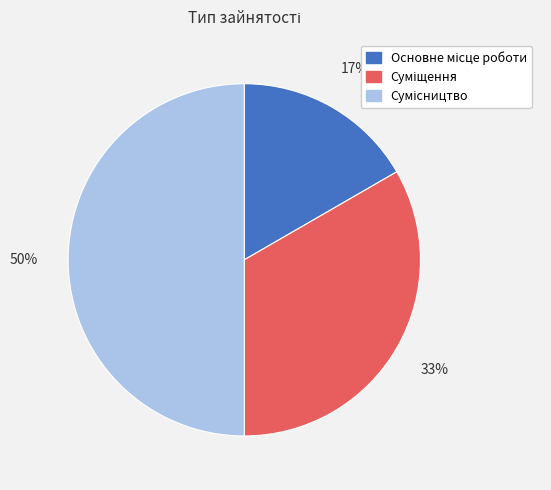

How many slices are in this pie chart?

3